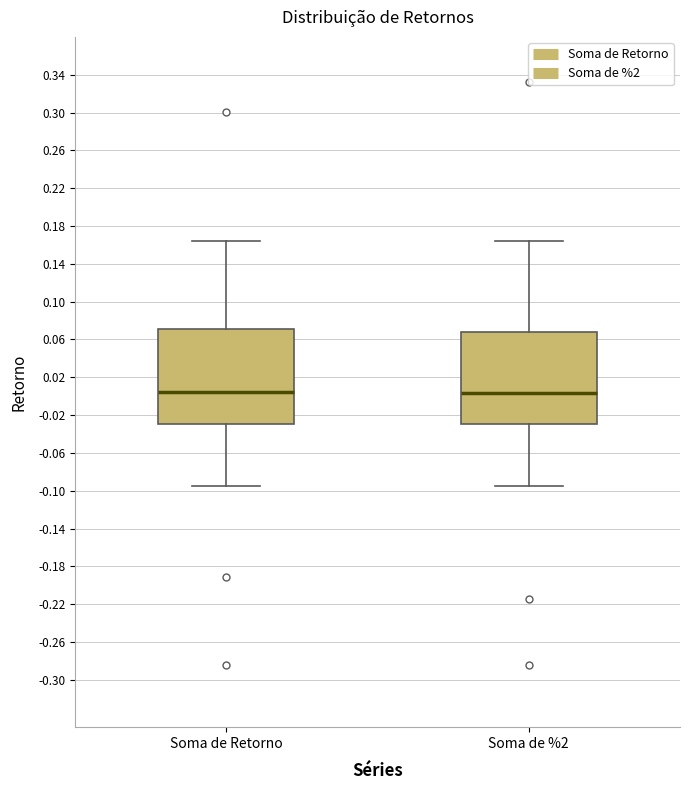

Reading left to right, transcribe this box plot: for each box, give where its median line is, the range the box spans, and where its two whiskers end, as read against the y-axis. The values are not printed on the chart, so give them approximately, as read against the axis.

Soma de Retorno: median 0.005, box -0.030 to 0.070, whiskers -0.095 to 0.165
Soma de %2: median 0.005, box -0.030 to 0.070, whiskers -0.095 to 0.165